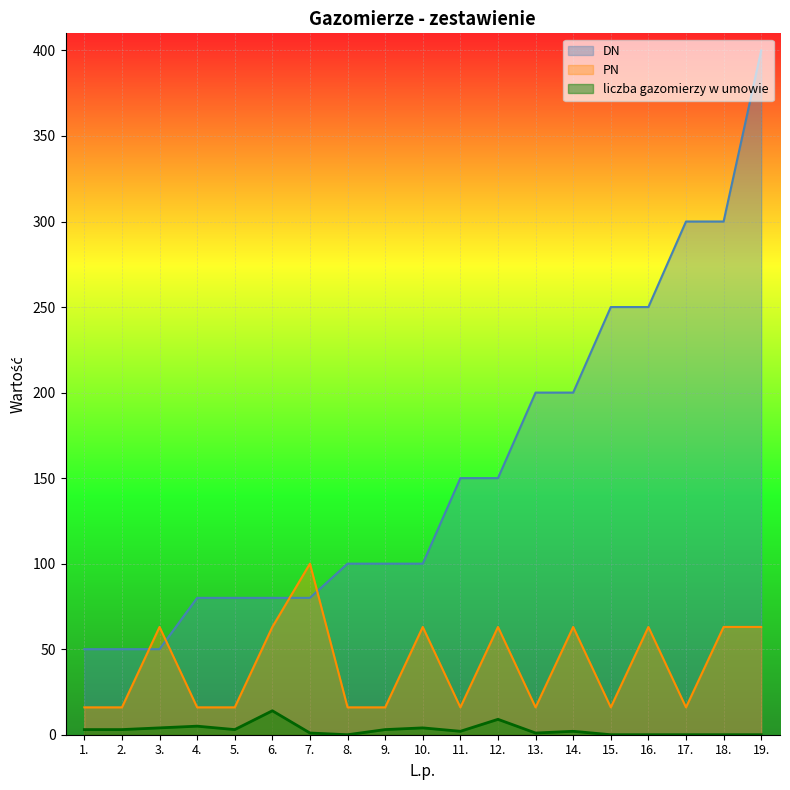

True or false: PN and liczba gazomierzy w umowie intersect in this chart.

False